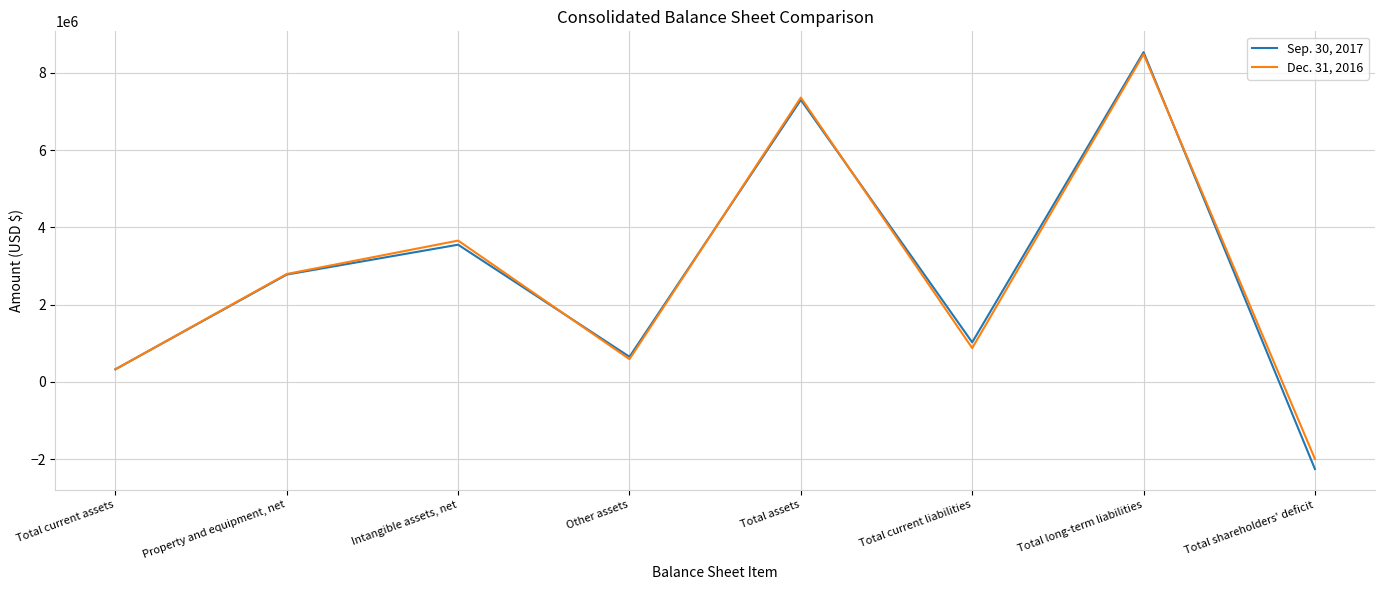

Reading left to right, transcribe all the data shown in this chart.

Sep. 30, 2017: 324066	2777339	3550710	648355	7300470	1022715	8535553	-2257798
Dec. 31, 2016: 324571	2792076	3656924	587374	7360945	873447	8483419	-1995921